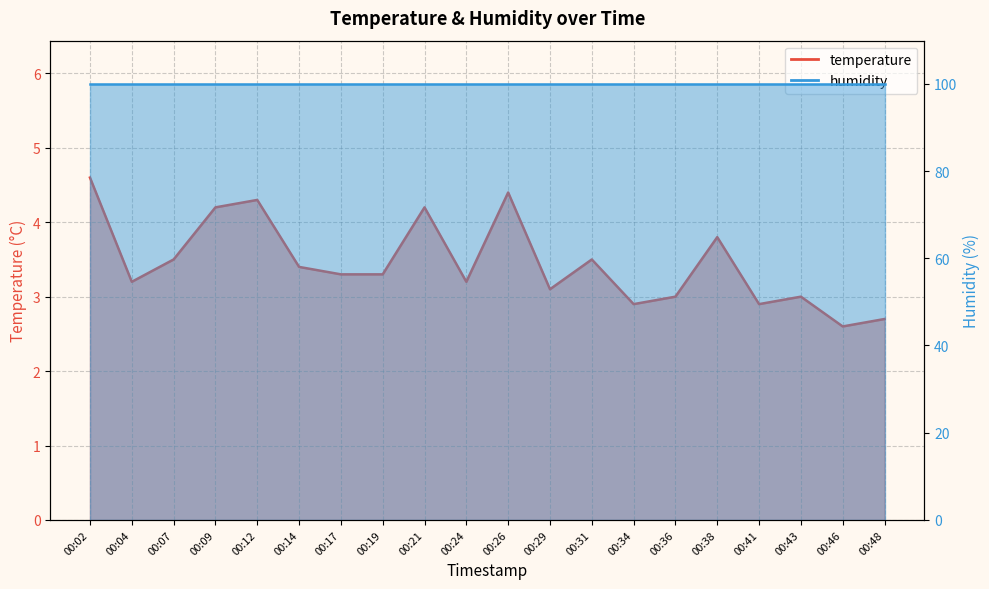

At which category does the chart reach its minimum across all series?

00:46